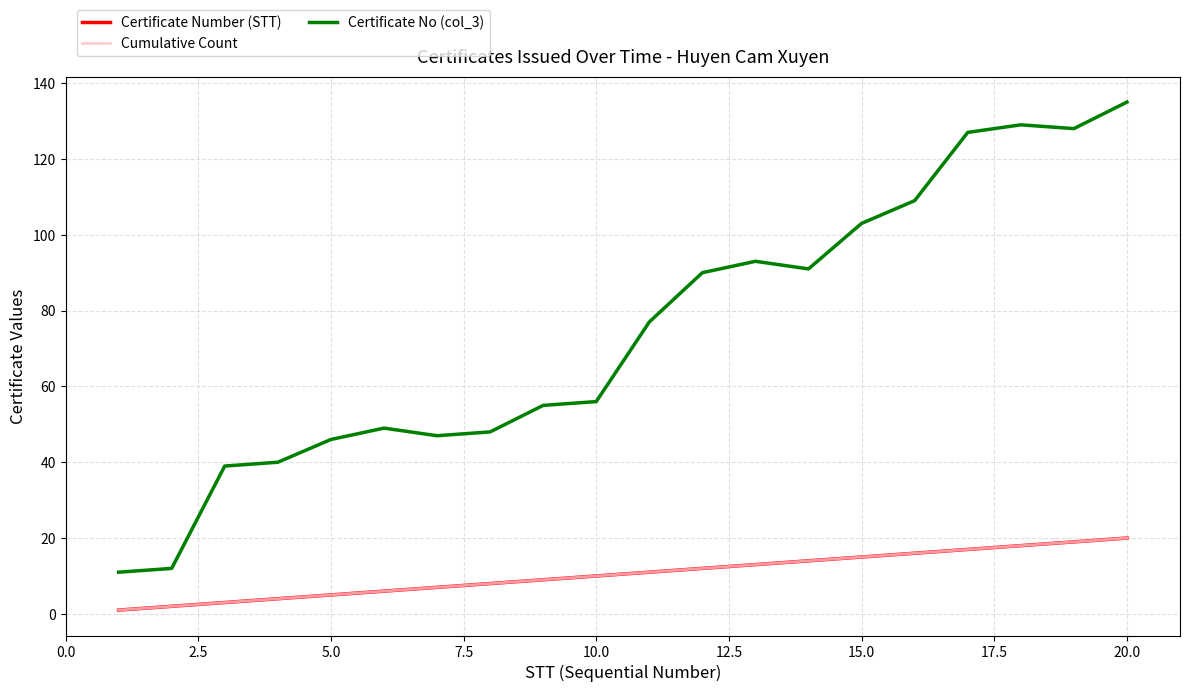

Does the chart have visible grid lines?

Yes